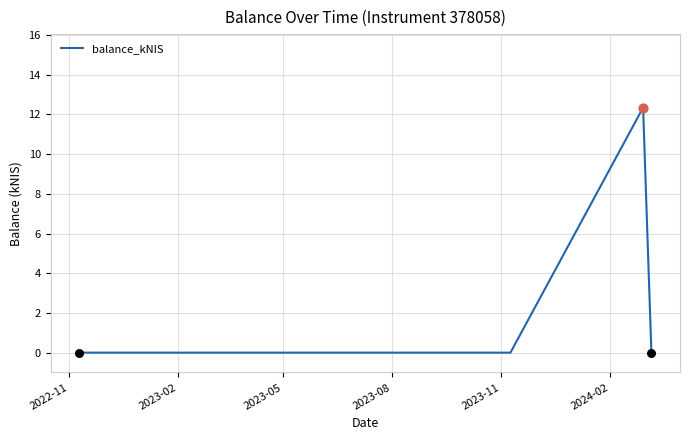

What is the greatest value displayed?

12.3